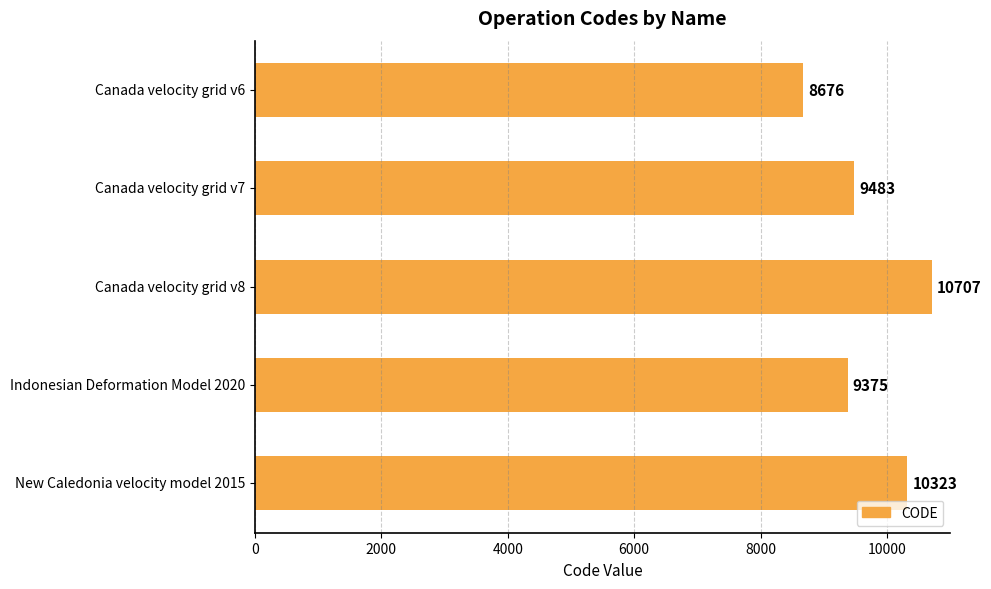

Are the bars grouped side by side (vs. stacked)?

No